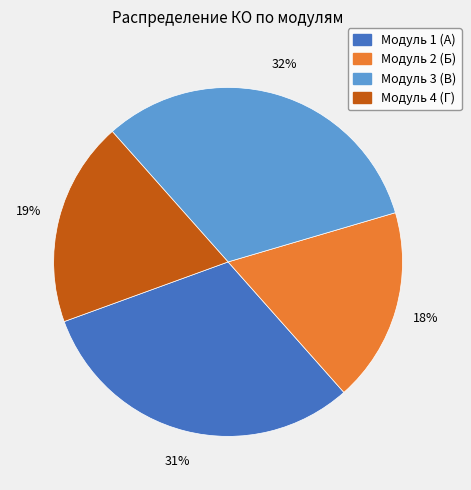

Which slice is the largest?

Модуль 3 (В)